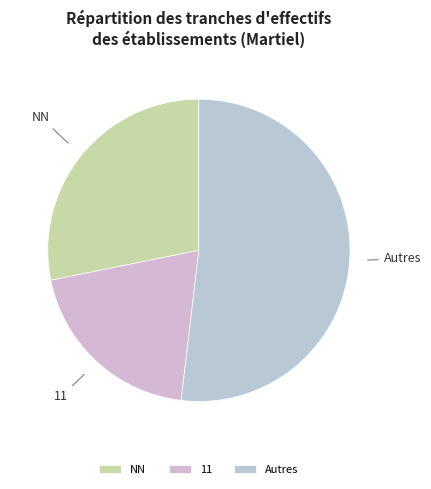

Rank the categories by value from highest to lowest.

Autres, NN, 11